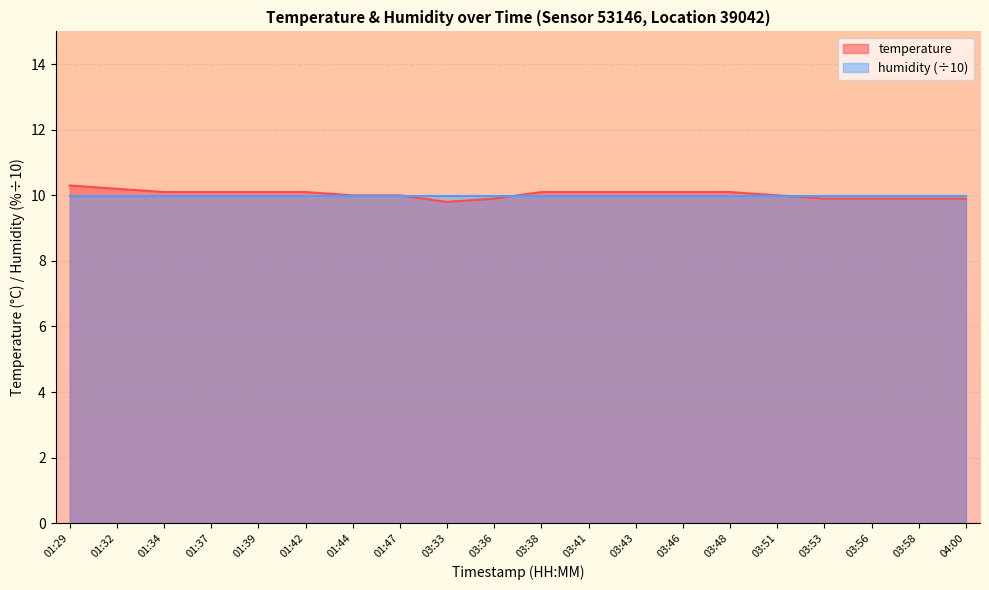

What is the change in value from 01:29 to 01:32?

-0.1